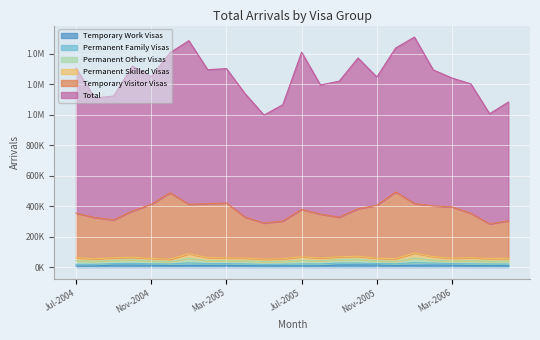

How many lines are shown in the chart?

6